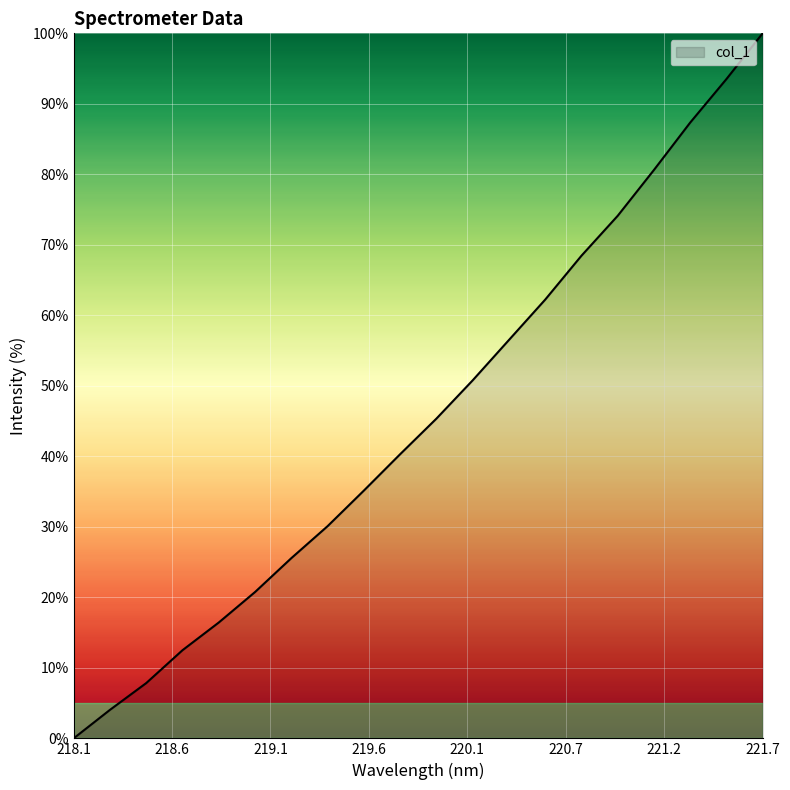

What is the difference between the maximum and minimum values?

100.0